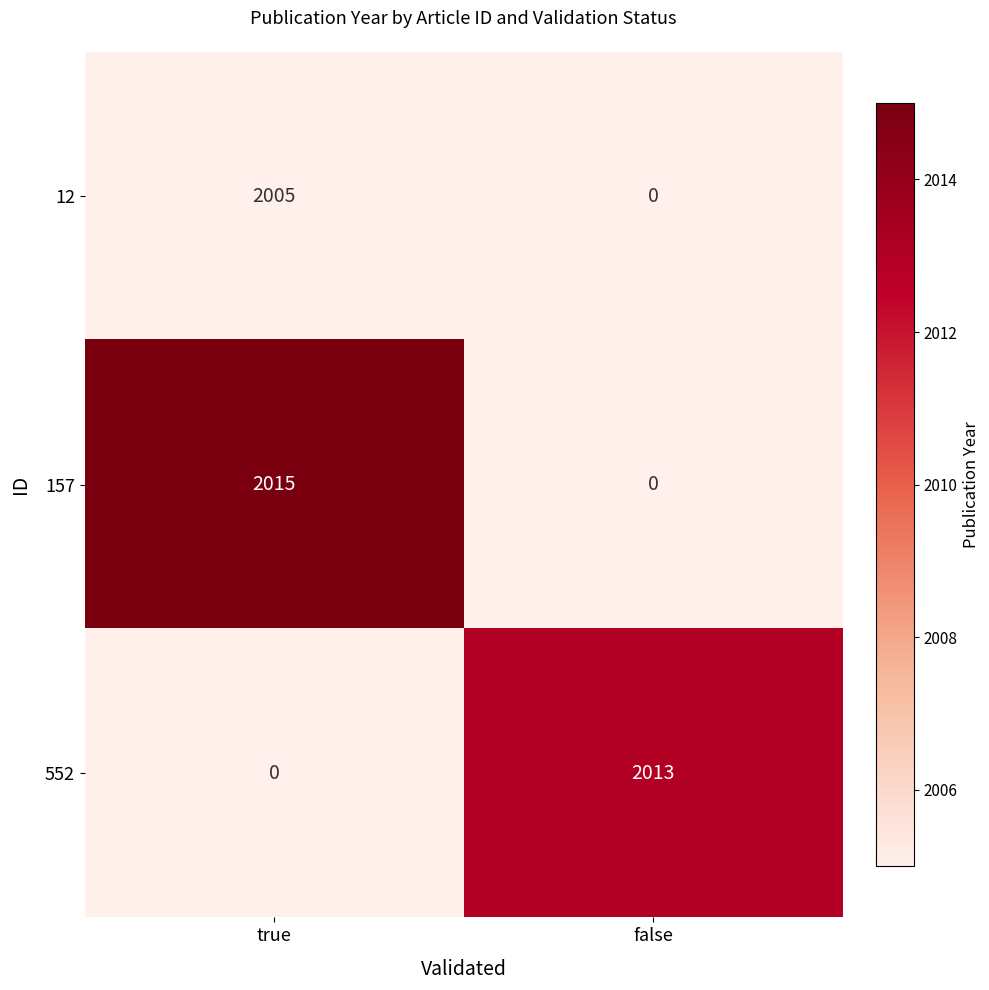

List the series in order of their overall mean, highest first.

157, 552, 12